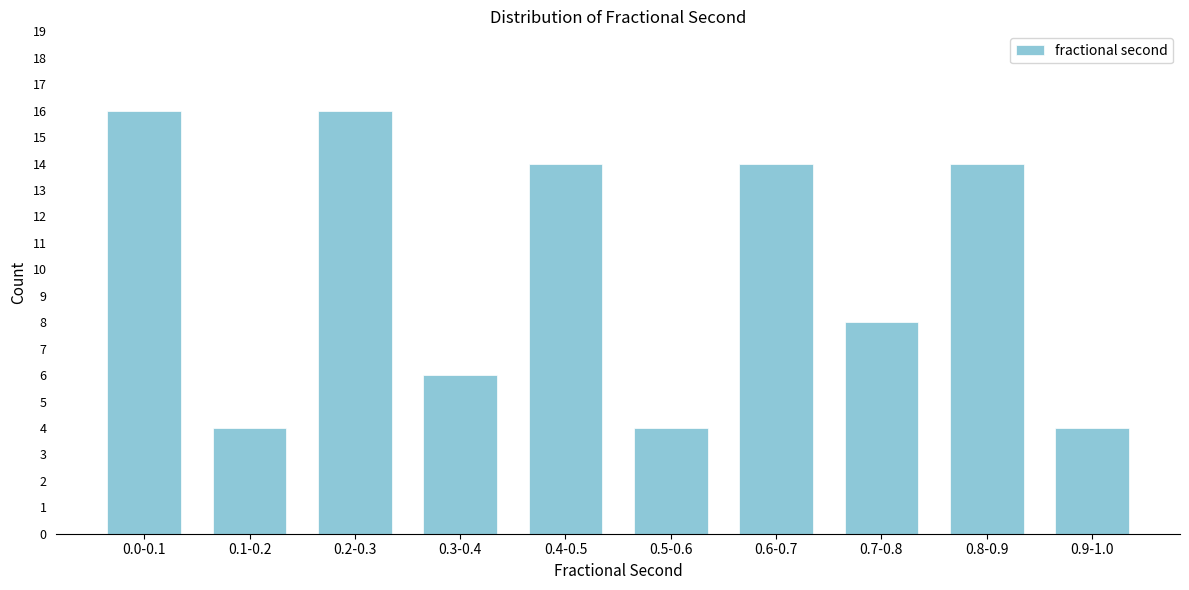

Reading right to left, transcribe all the data shown in this chart.

4	14	8	14	4	14	6	16	4	16